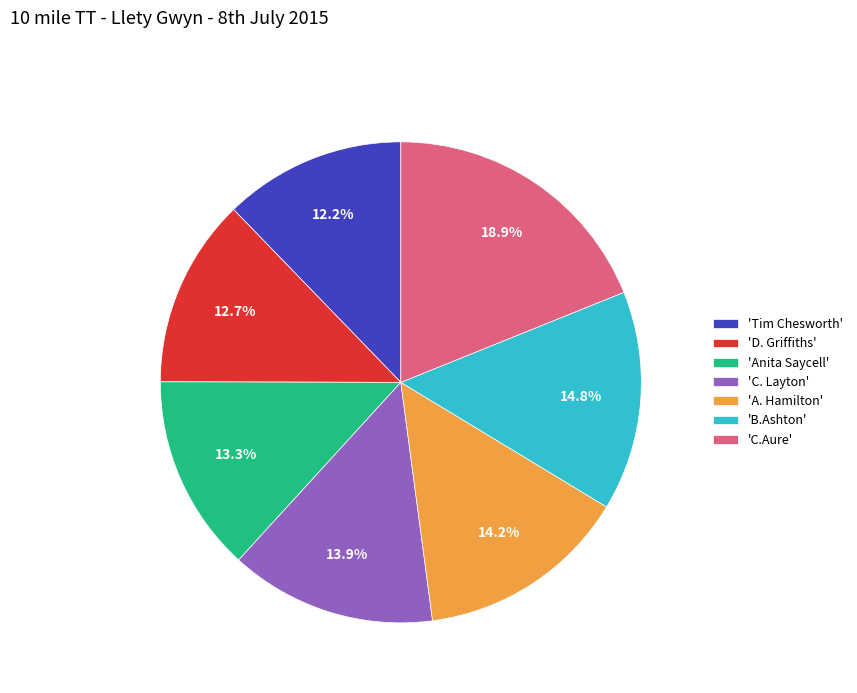

How many segments does this pie chart have?

7